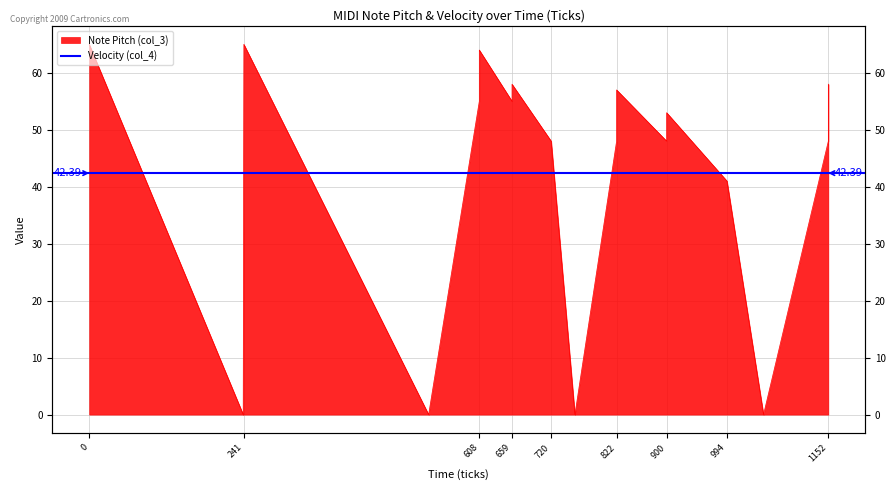

Where is the data nearest to the value 32?

994